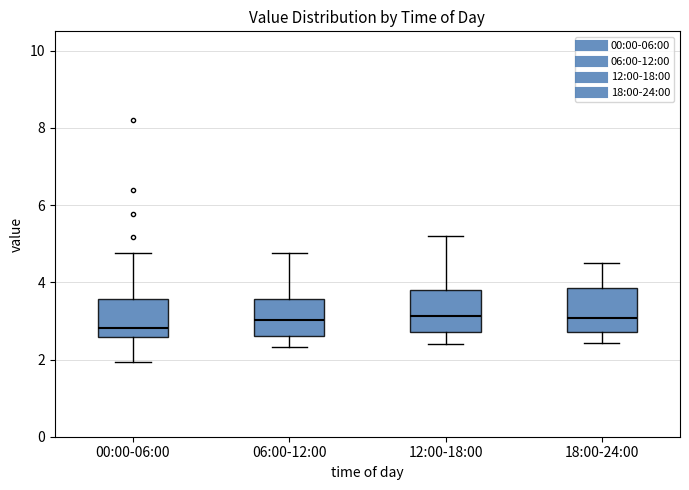

Which box's median line is the lowest?

00:00-06:00